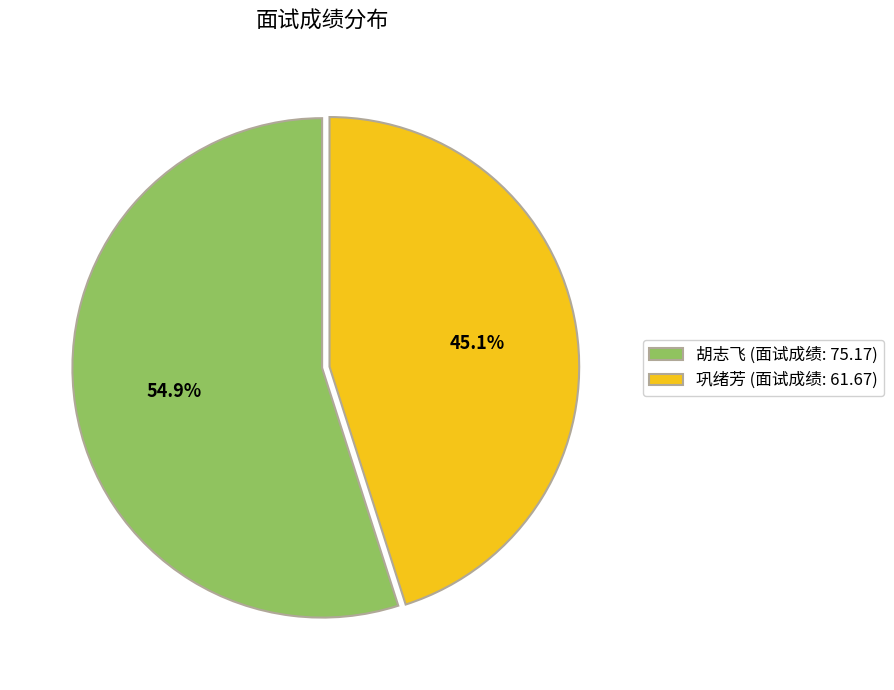

To the nearest percent, what is the difference between the largest and smallest slice percentages?

10%